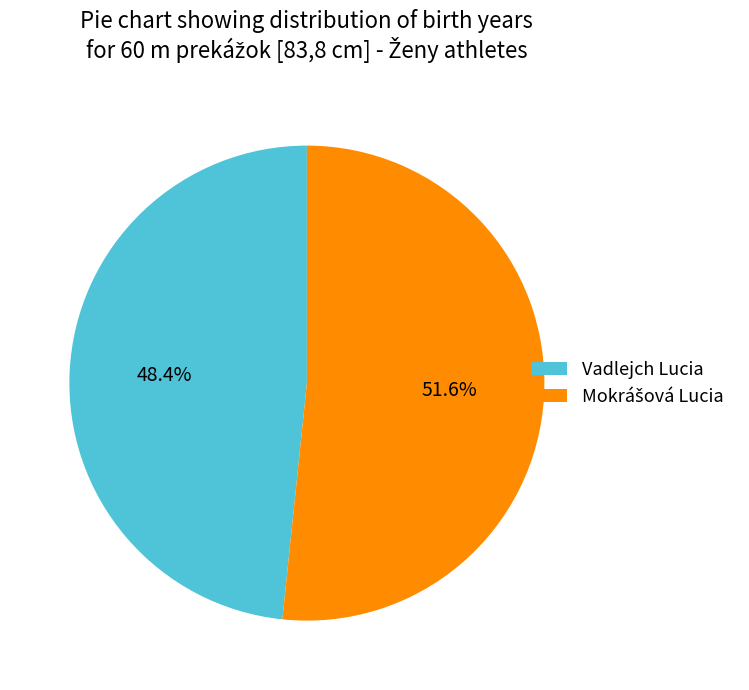

Which slice is the smallest?

Vadlejch Lucia